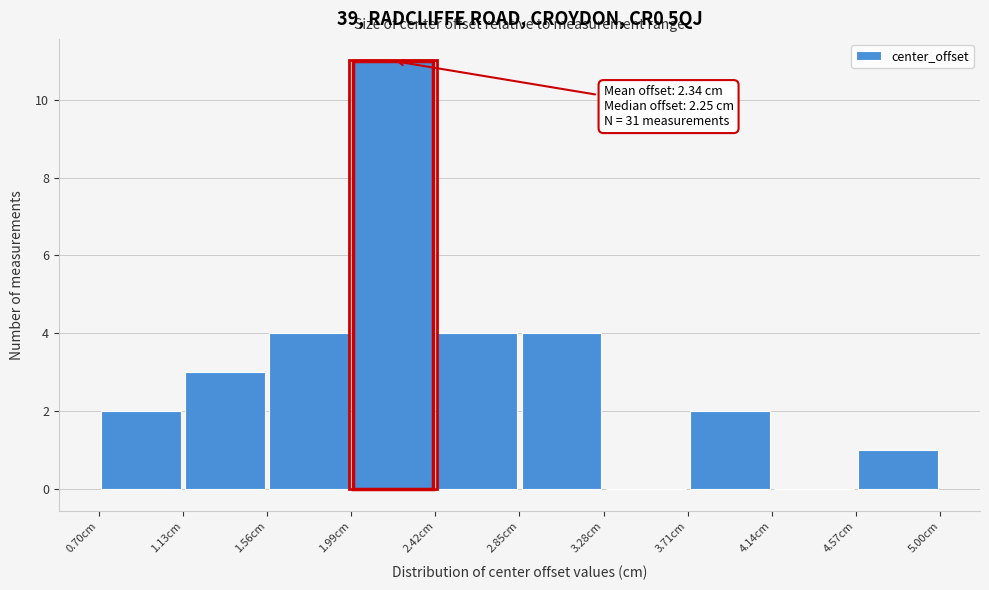

Over which range of the x-axis is the bar tallest?

1.99 to 2.42